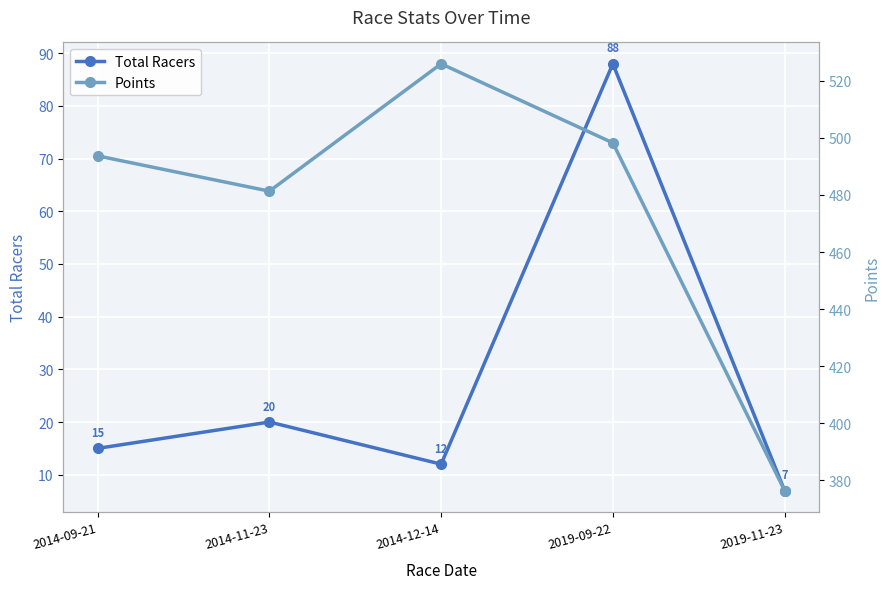

What is the difference between the second highest and minimum values in the Points series?

121.9